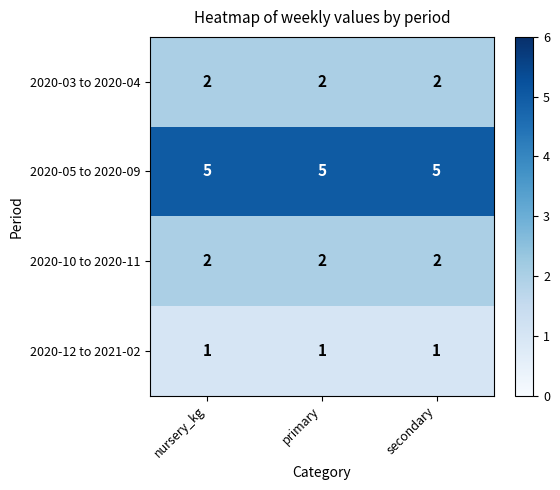

Which series has the largest total across all categories?

2020-05 to 2020-09